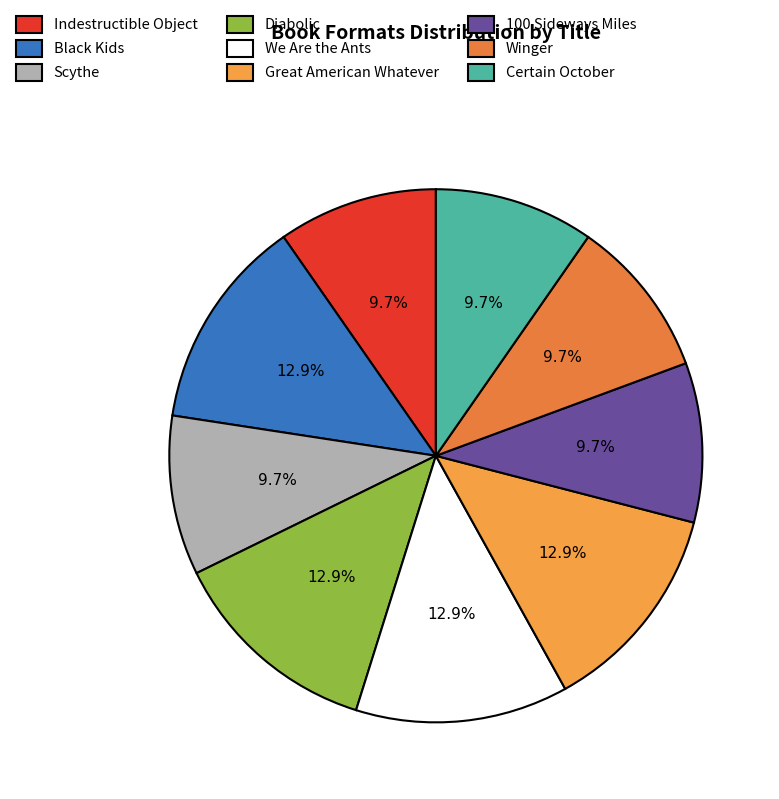

Rank the categories by value from lowest to highest.

Indestructible Object, Scythe, 100 Sideways Miles, Winger, Certain October, Black Kids, Diabolic, We Are the Ants, Great American Whatever